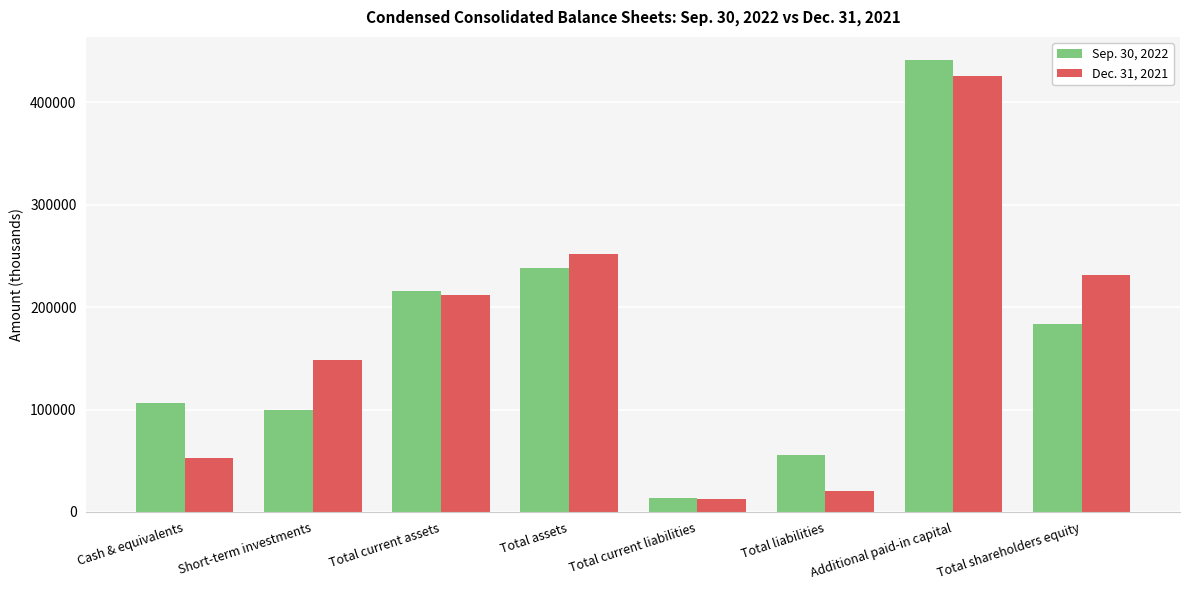

What is the sum of all Dec. 31, 2021 values?

1355431